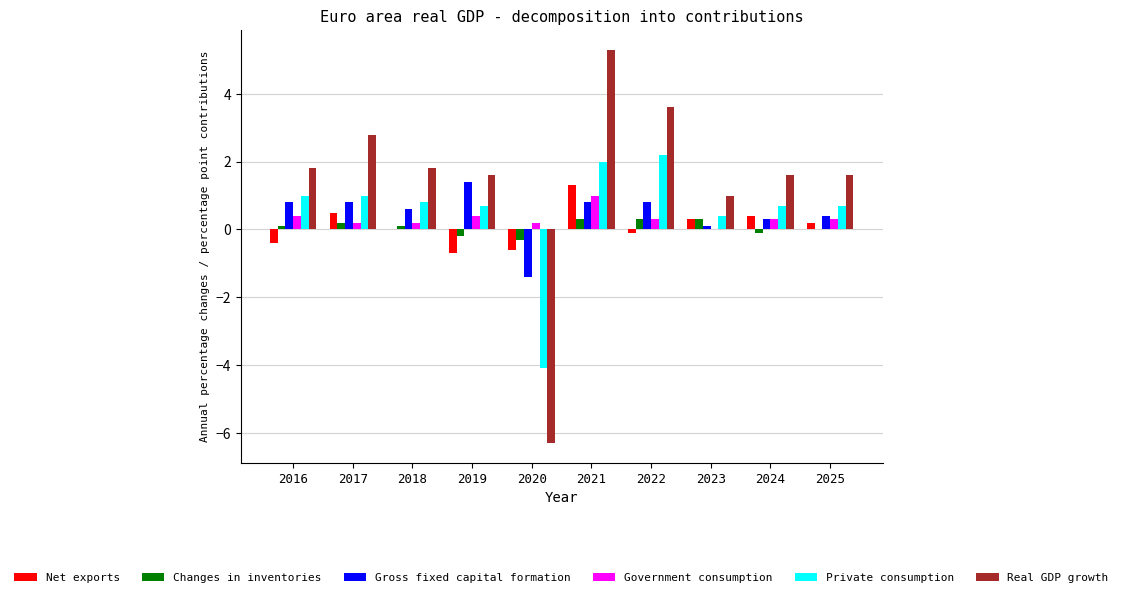

What is the total value across all series at 2023?

2.1